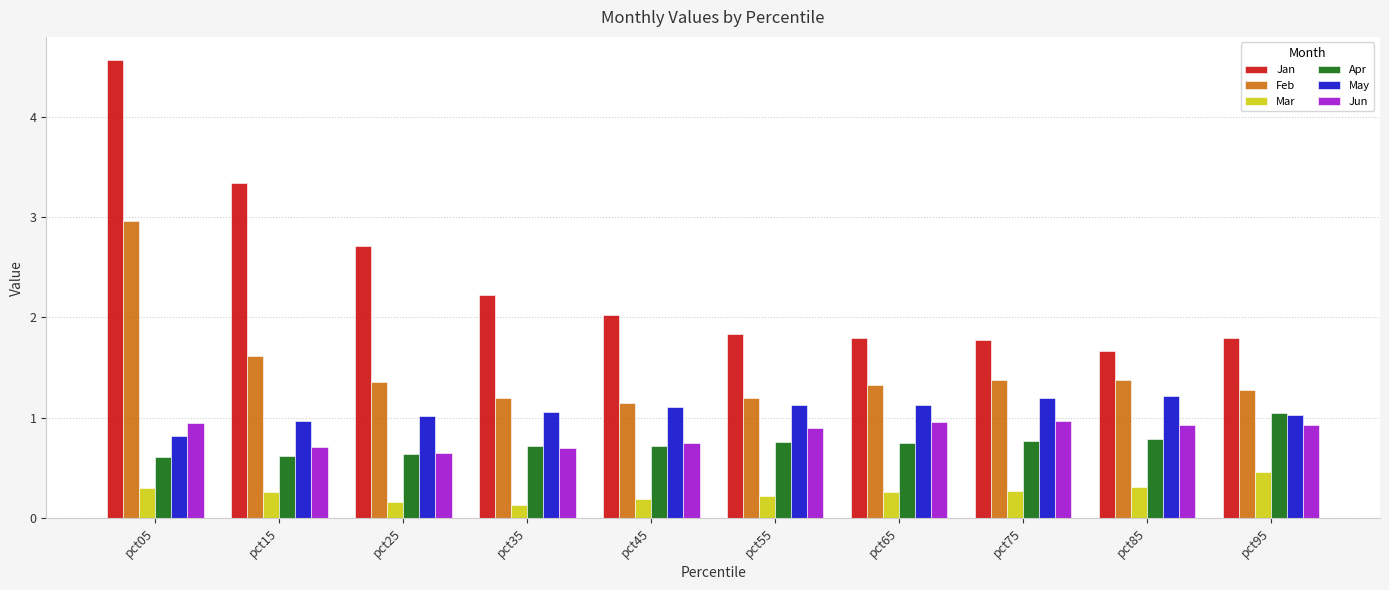

Which series has the largest range (max minus min)?

Jan